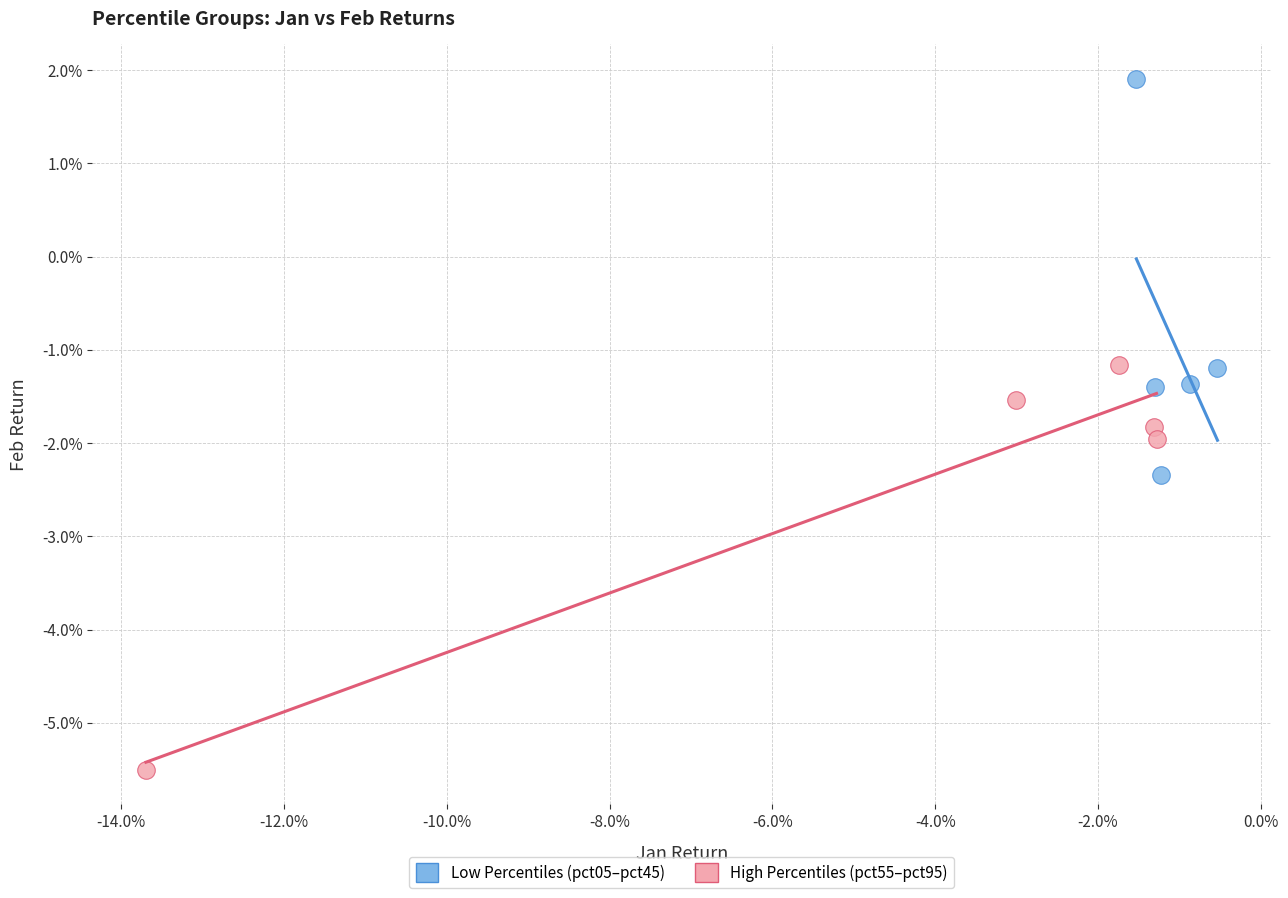

Which series contains the lowest Y value?

High Percentiles (pct55–pct95)